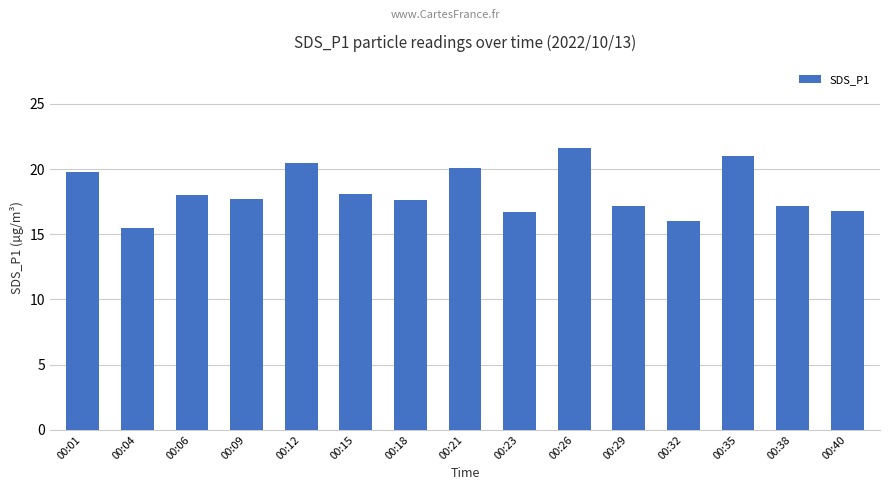

What is the value of the 4th bar from the left?

17.7